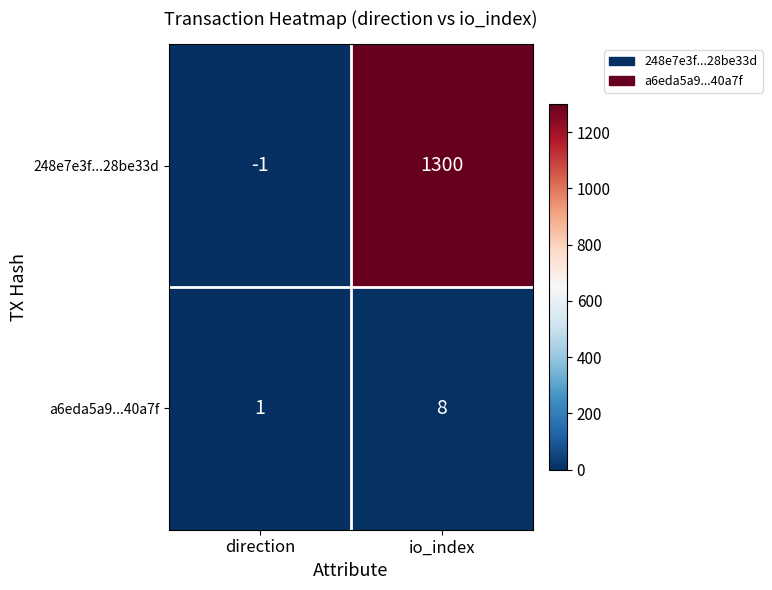

What is the sum of the a6eda5a9...40a7f values at direction and io_index?

9